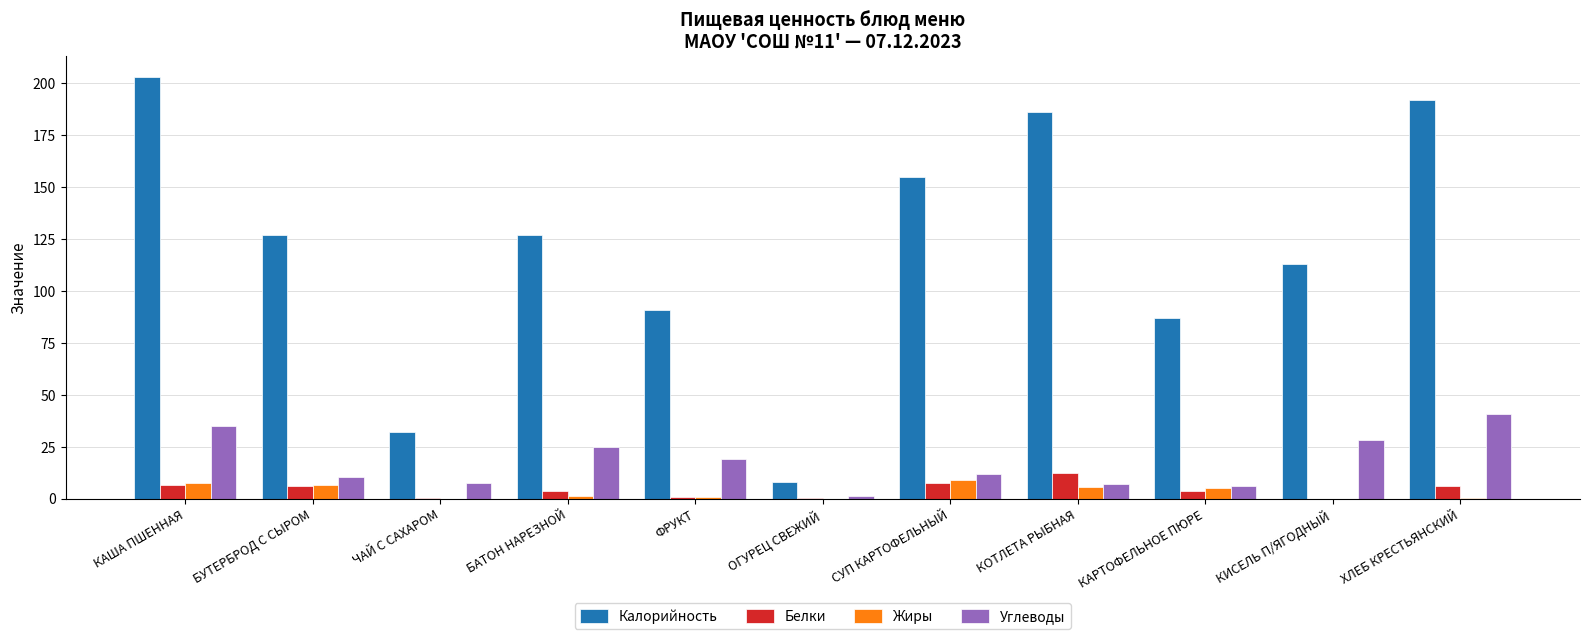

At which label does Углеводы first exceed 11?

КАША ПШЕННАЯ